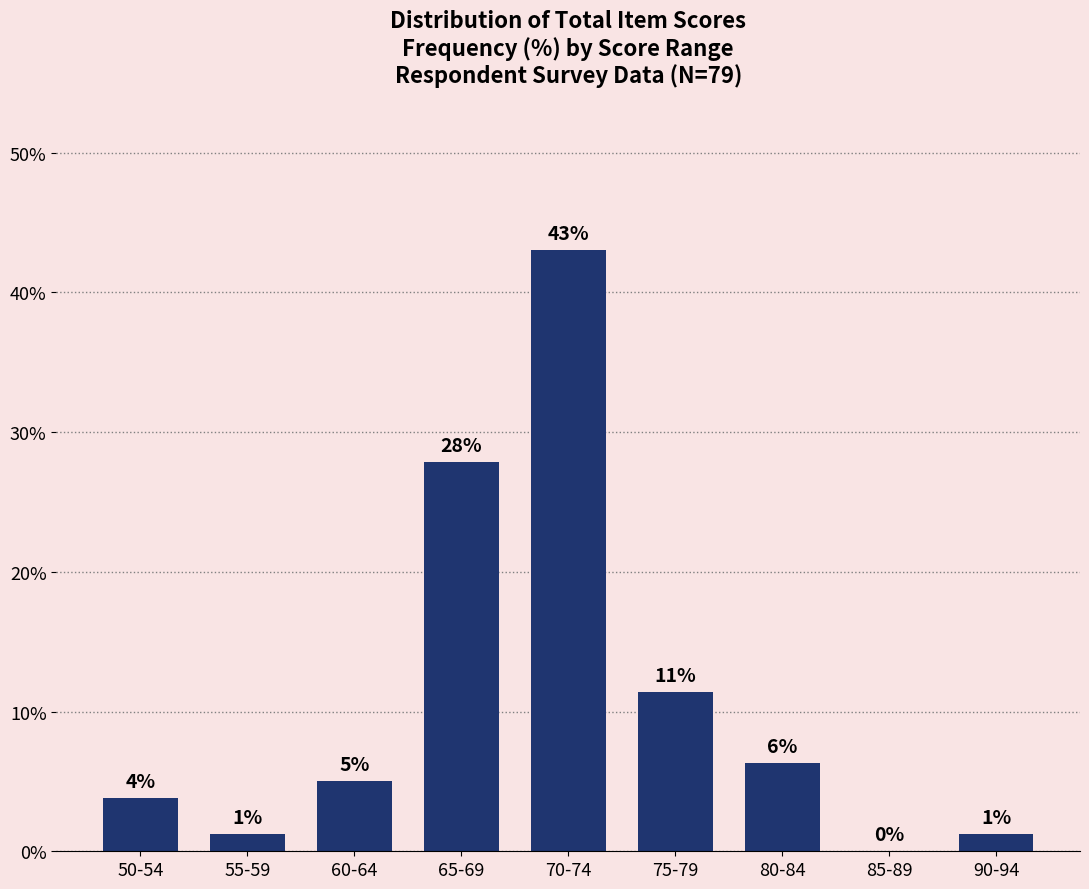

Are the bars horizontal?

No